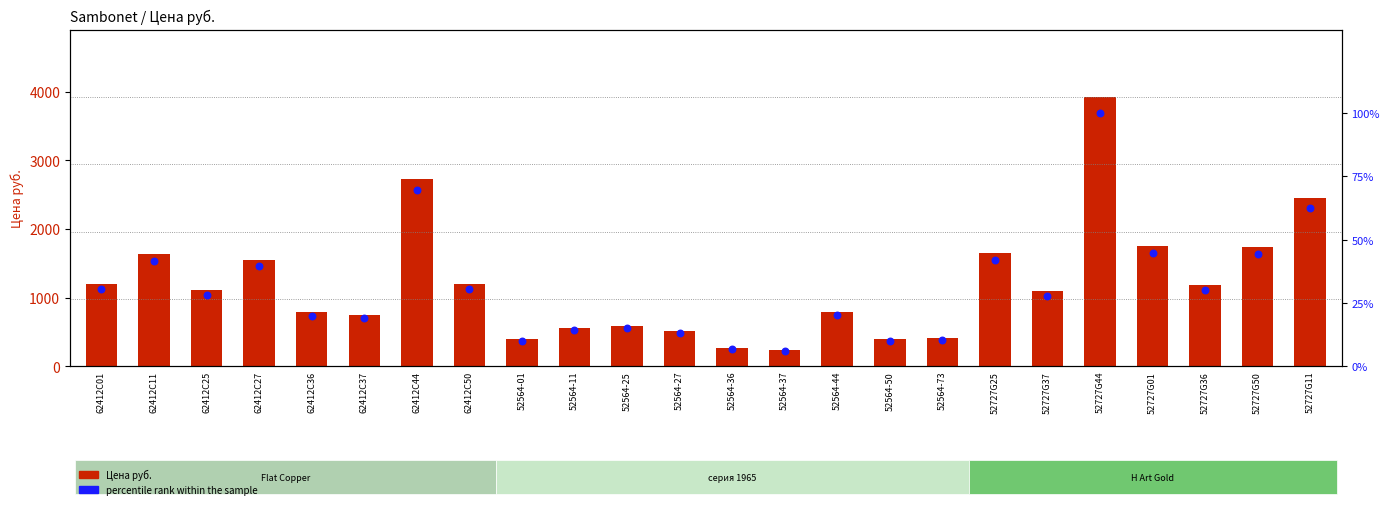

Which series contains the highest Y value?

Цена руб.